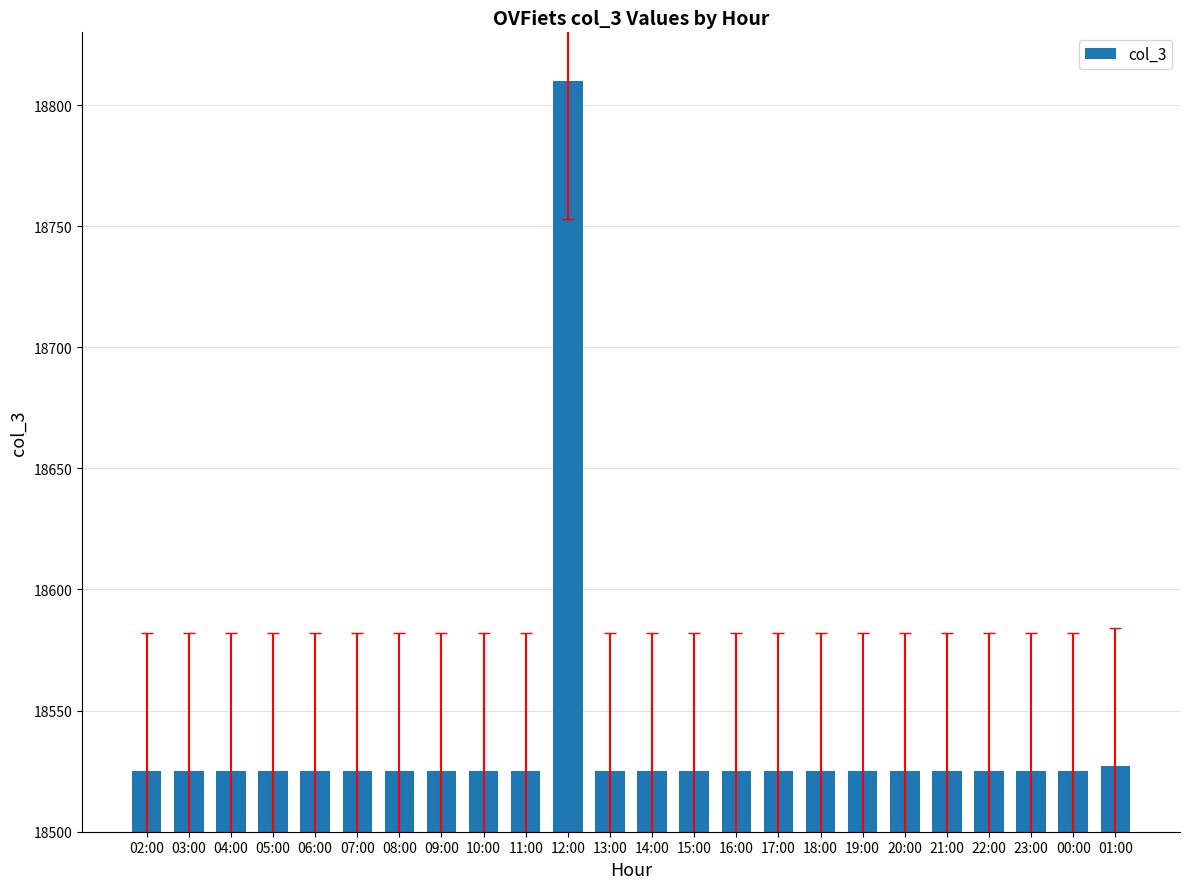

What is the greatest value displayed?

18810